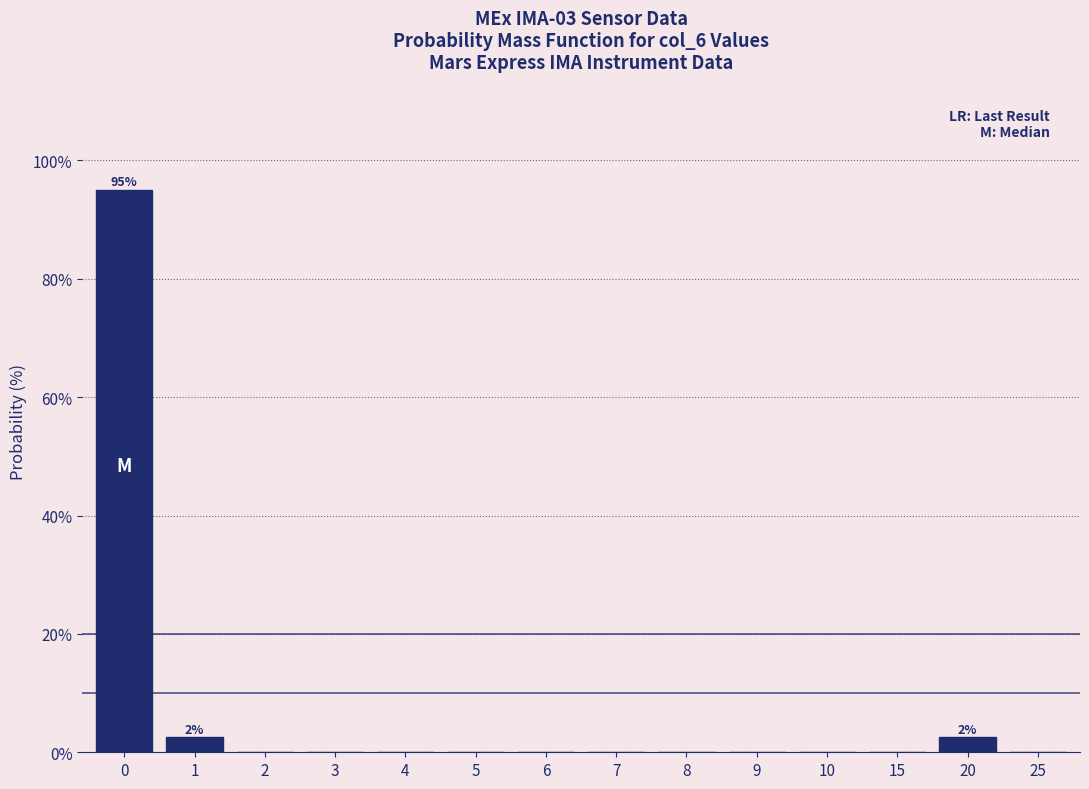

Reading right to left, transcribe all the data shown in this chart.

25=0.0	20=2.5	15=0.0	10=0.0	9=0.0	8=0.0	7=0.0	6=0.0	5=0.0	4=0.0	3=0.0	2=0.0	1=2.5	0=95.0